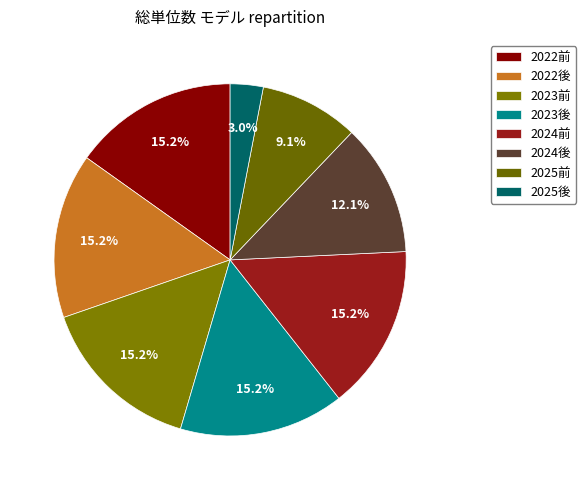

To the nearest percent, what is the difference between the 2022後 and 2025前 slice percentages?

6%